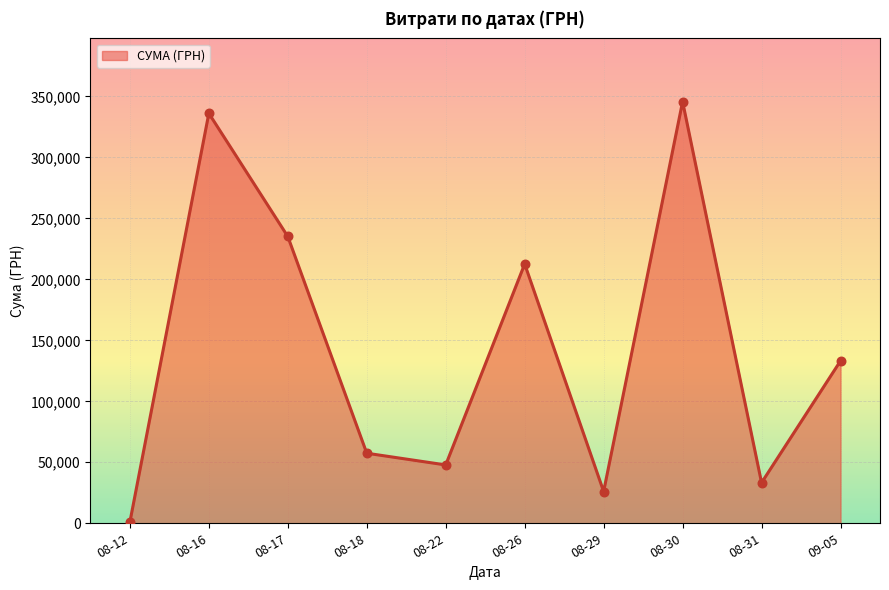

Which has a higher value, 08-17 or 08-22?

08-17